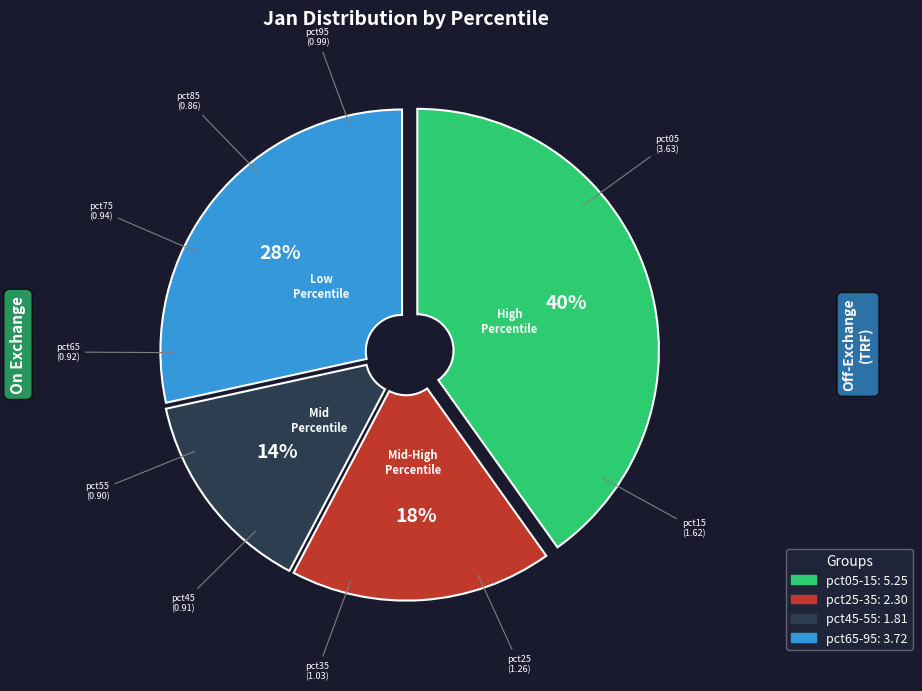

To the nearest percent, what is the difference between the largest and smallest slice percentages?

26%